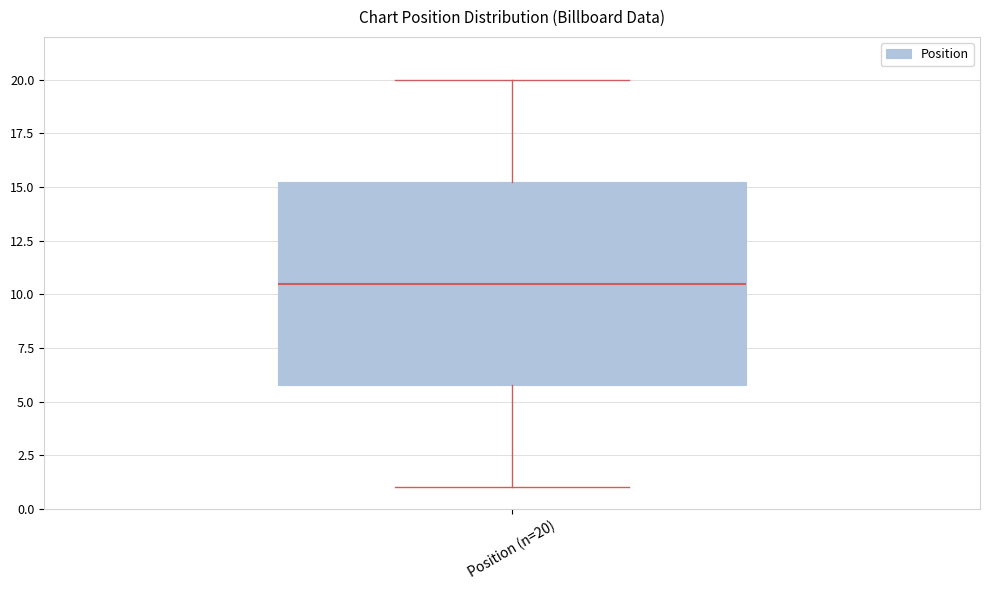

Where does the median line of the box for Position (n=20) sit on the y-axis? The values are not printed on the chart, so give them approximately, as read against the axis.

10.5